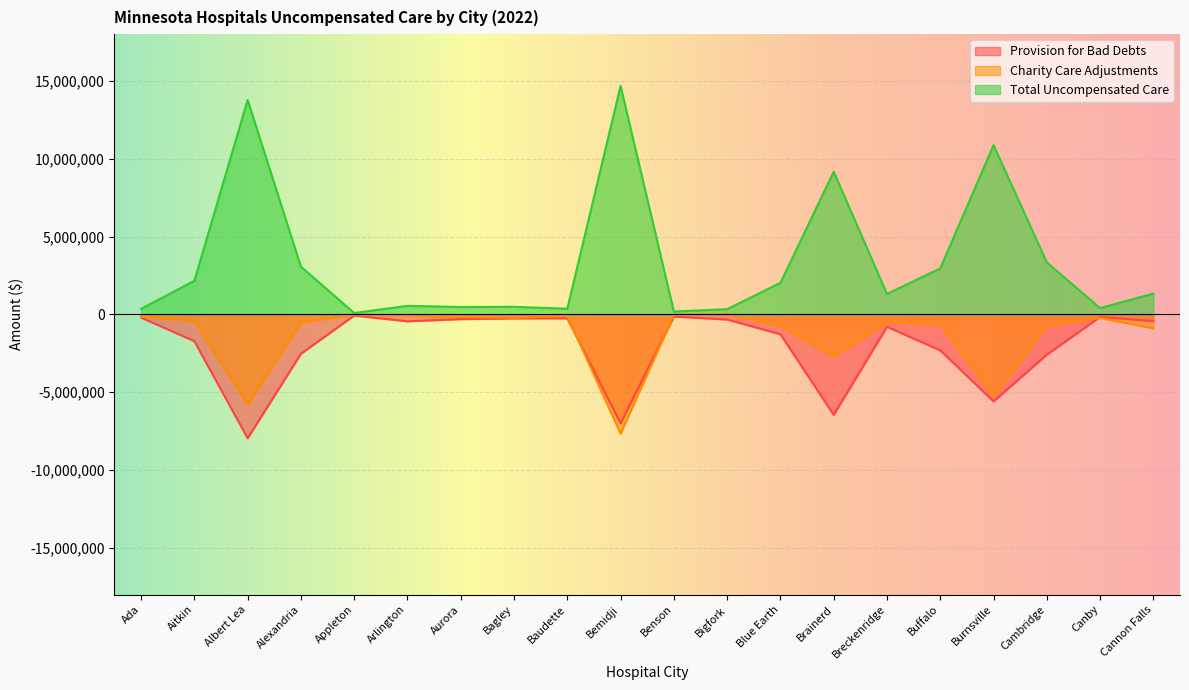

Which label corresponds to the smallest value in the chart?

Albert Lea